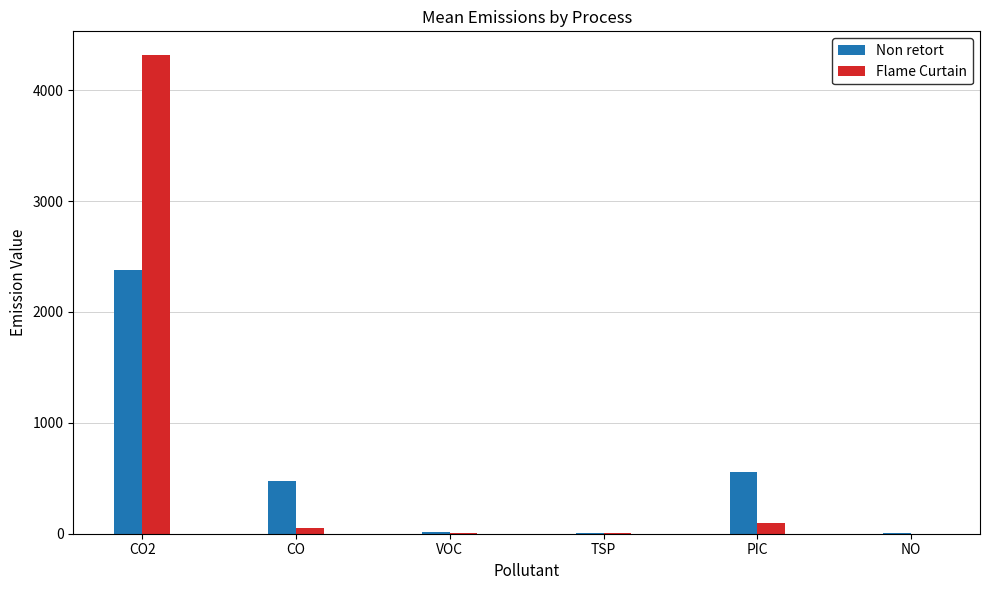

What is the maximum value shown in the chart?

4314.6